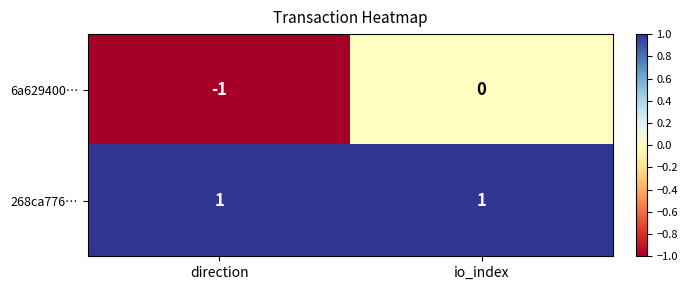

Which series changed the most between direction and io_index?

6a629400…